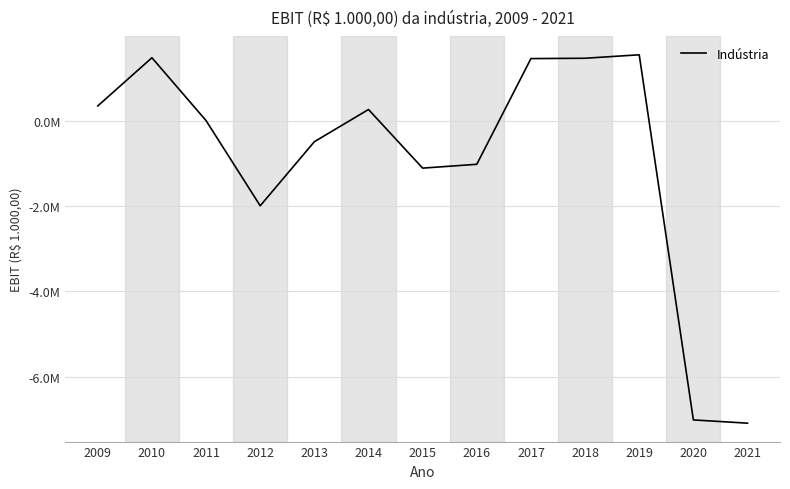

Which label corresponds to the largest value in the chart?

2019